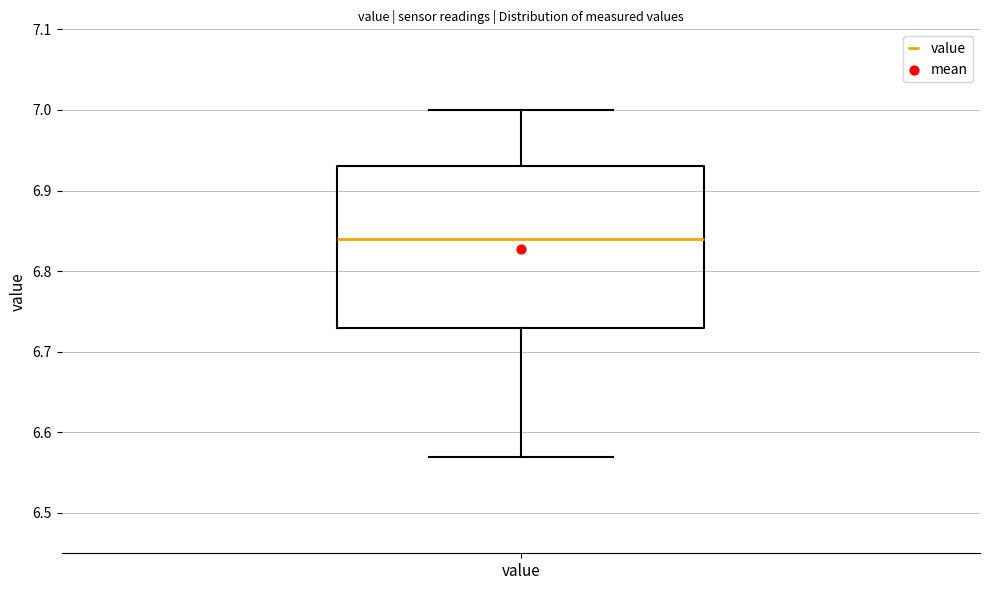

Transcribe this box plot: give where the median line is, the range the box spans, and where the two whiskers end, as read against the y-axis. The values are not printed on the chart, so give them approximately, as read against the axis.

median 6.84, box 6.73 to 6.93, whiskers 6.57 to 7.00